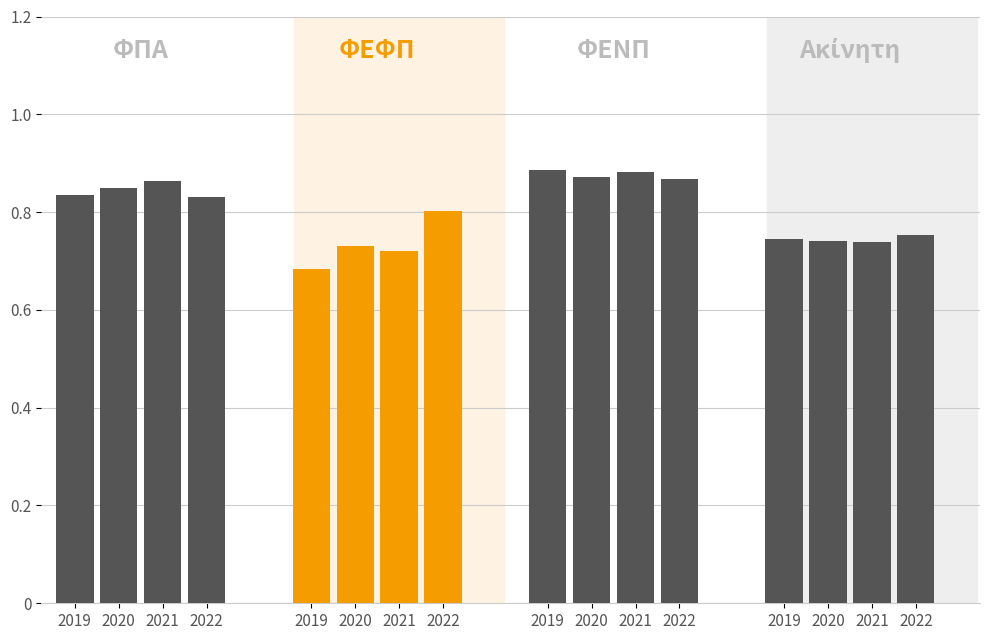

What is the sum of all ΦΠΑ values?

3.4